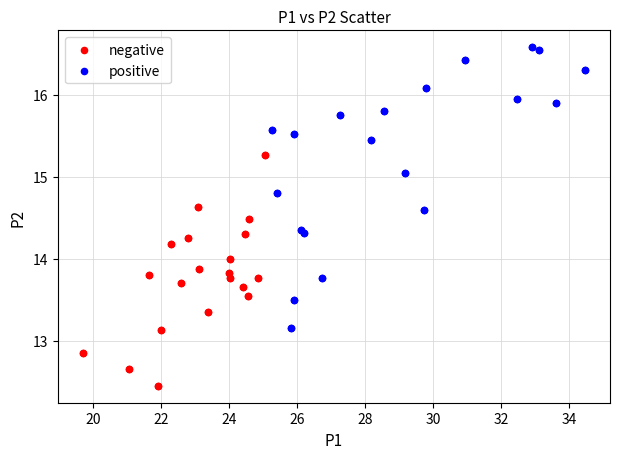

Which series reaches the maximum Y coordinate?

positive